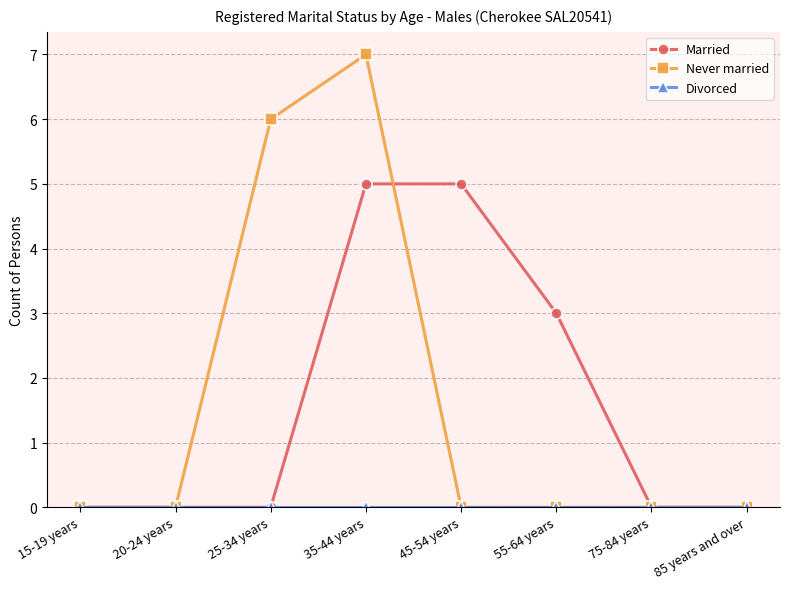

How many distinct data groups are displayed?

3